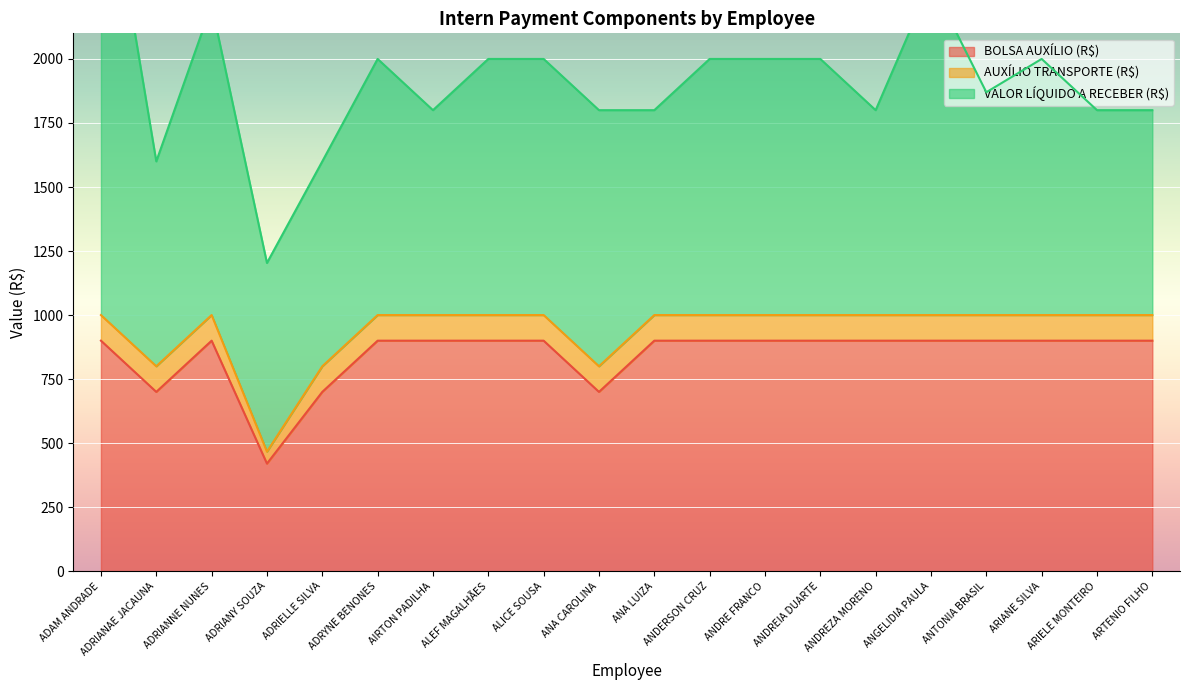

At which category does the chart reach its minimum across all series?

ADRIANY SOUZA